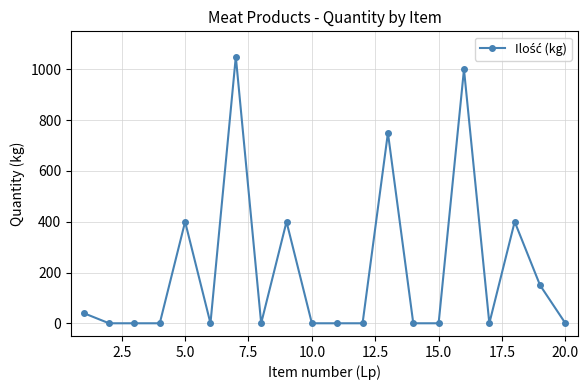

What is the average value?

210